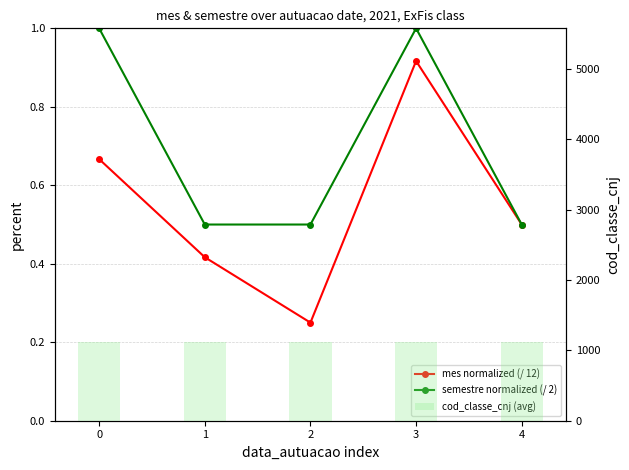

What are all the series names shown in the legend?

mes normalized (/ 12), semestre normalized (/ 2), cod_classe_cnj (avg)